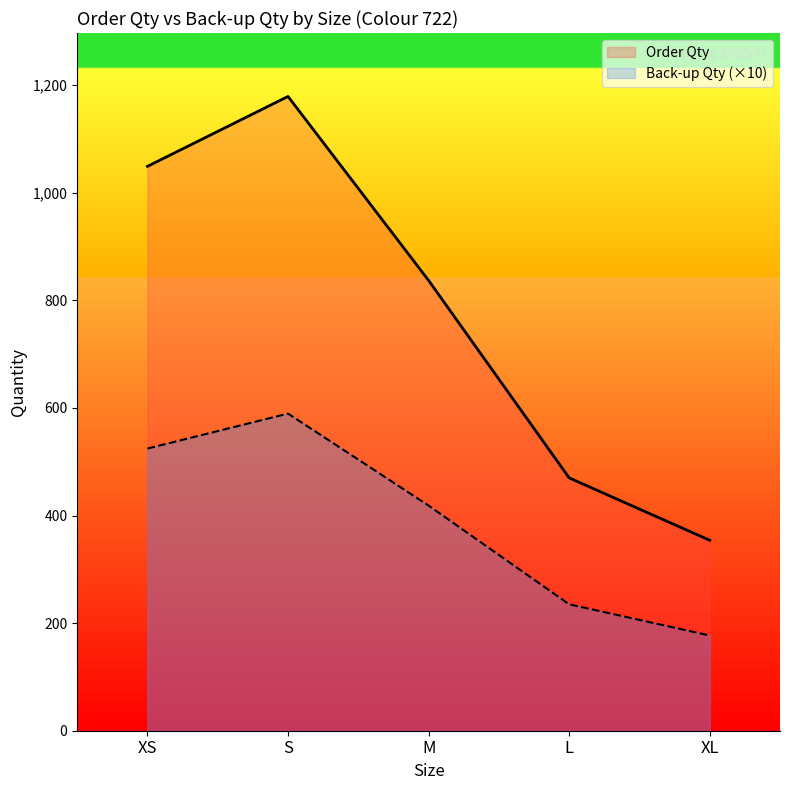

Is it true that Order Qty equals 553.5 at XL?

False